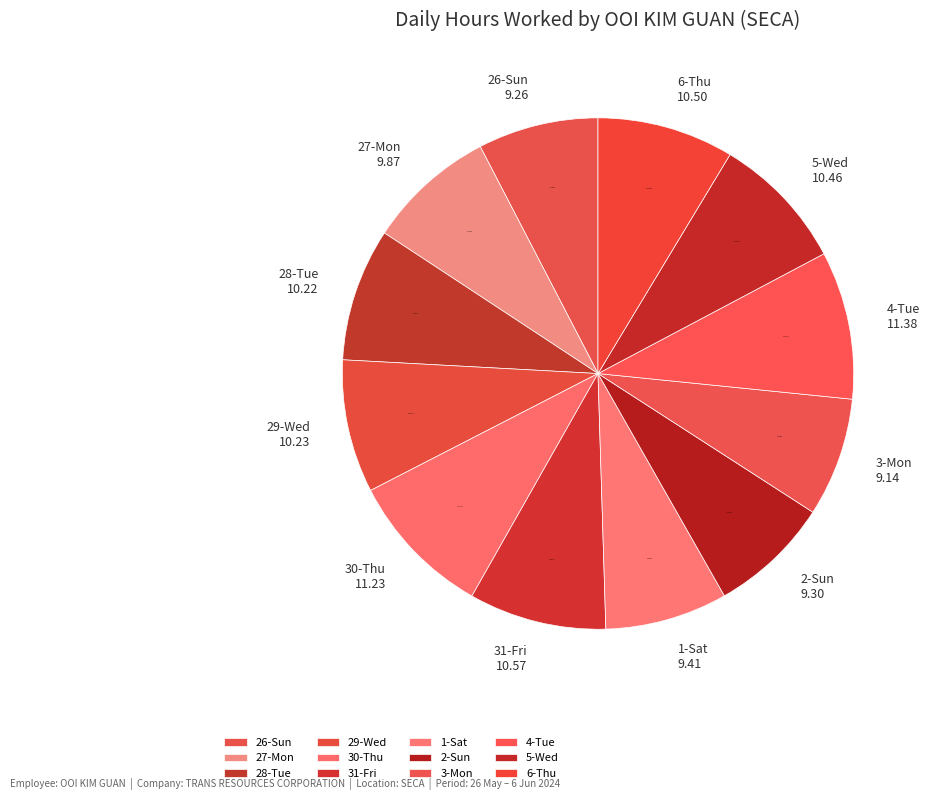

Is the sum of 1-Sat and 3-Mon greater than half?

No